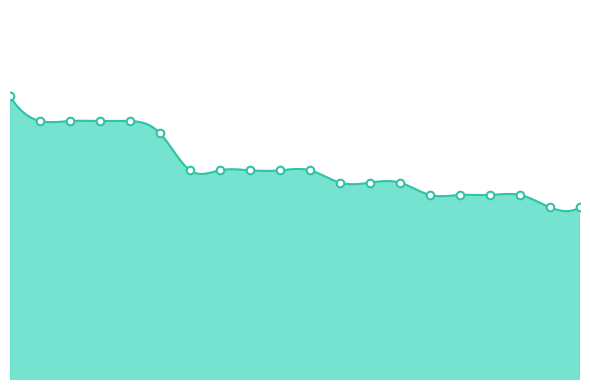

Between 13 and 4, which is larger?

4